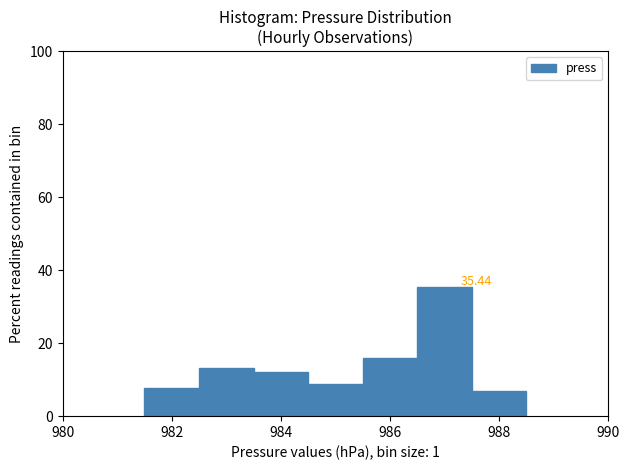

Over which range of the x-axis is the bar tallest?

986.5 to 987.5